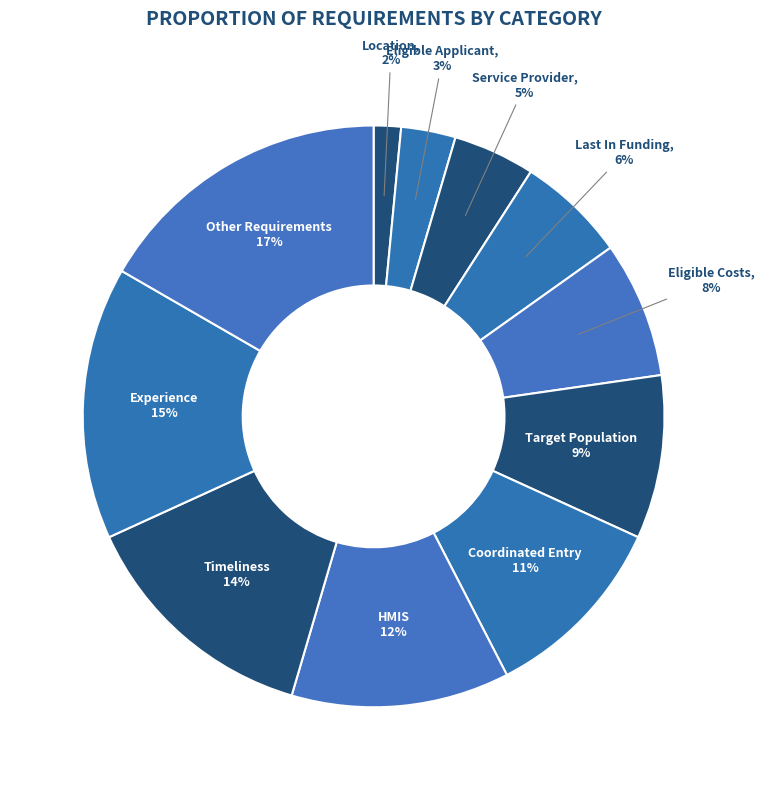

Does any single category account for the majority?

No